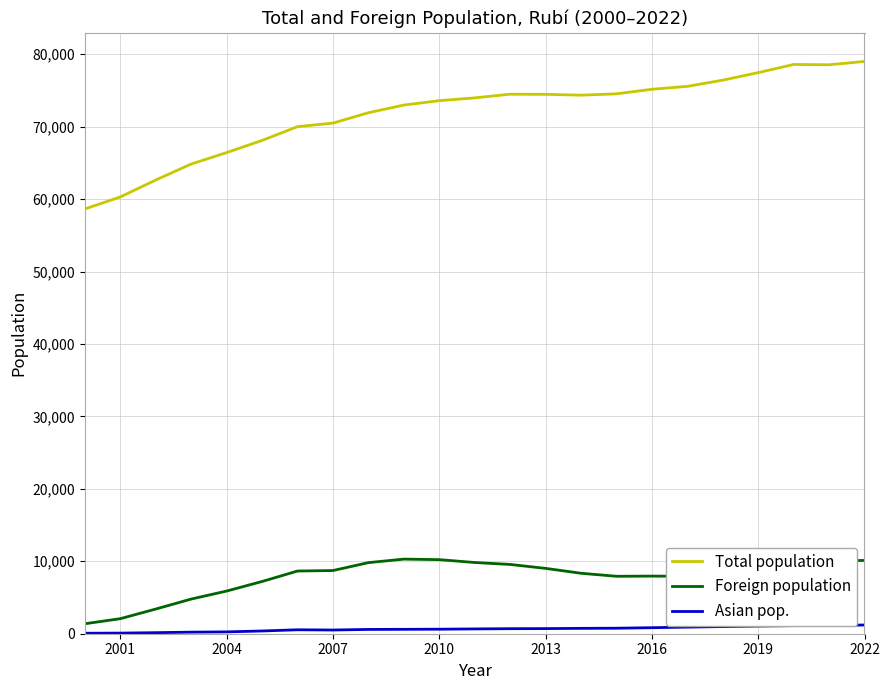

What are all the series names shown in the legend?

Total population, Foreign population, Asian pop.